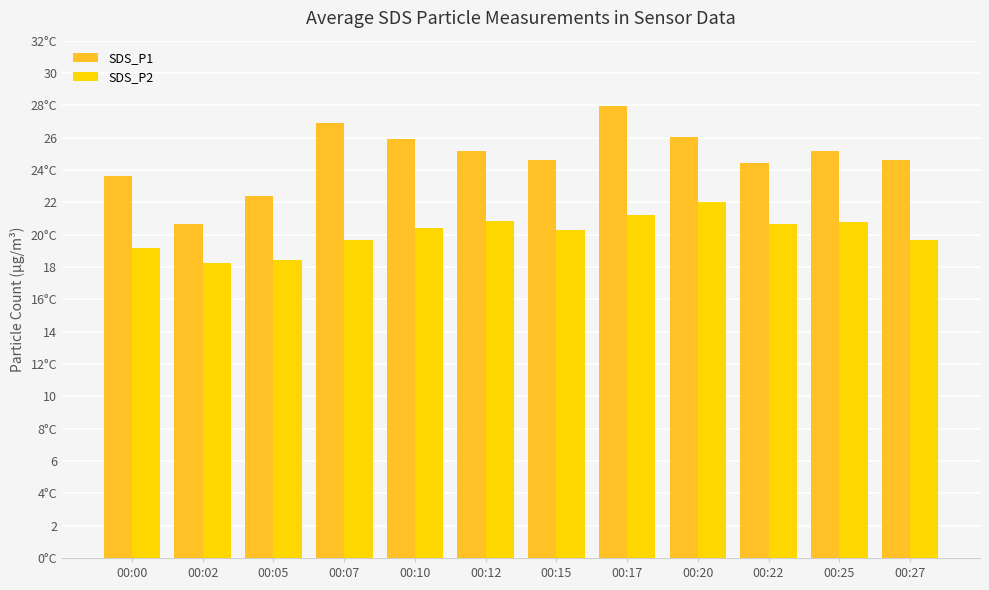

Reading left to right, transcribe all the data shown in this chart.

SDS_P1: 00:00=23.6	00:02=20.7	00:05=22.4	00:07=26.9	00:10=25.9	00:12=25.2	00:15=24.6	00:17=27.9	00:20=26.0	00:22=24.4	00:25=25.2	00:27=24.6
SDS_P2: 00:00=19.2	00:02=18.3	00:05=18.4	00:07=19.7	00:10=20.4	00:12=20.9	00:15=20.3	00:17=21.2	00:20=22.0	00:22=20.7	00:25=20.8	00:27=19.7